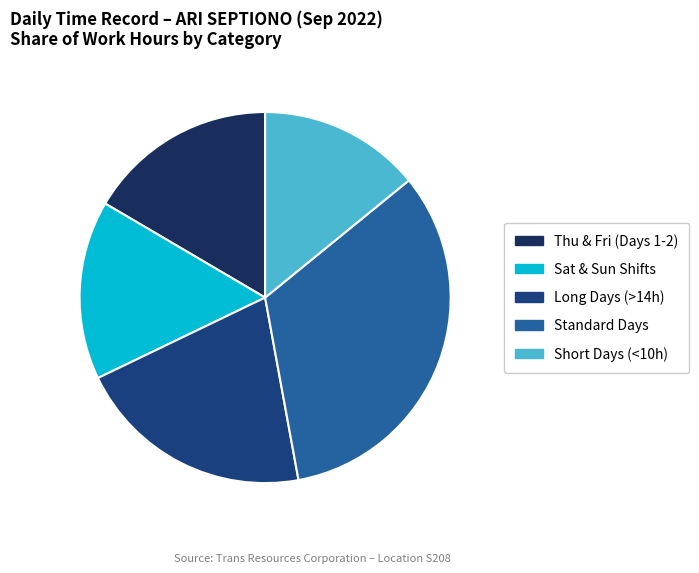

How many segments does this pie chart have?

5